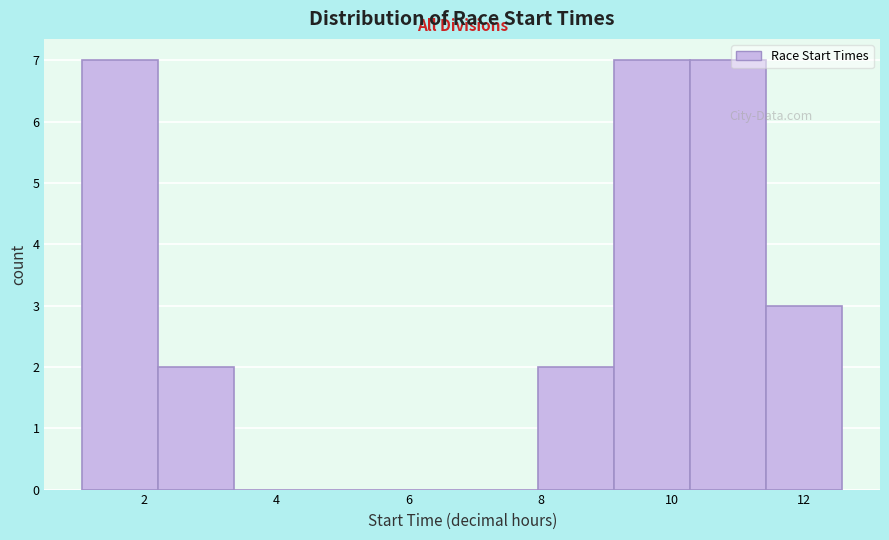

What is the height of the bar covering 1.0 to 2.2 on the x-axis? Neither the bar edges nor the heights are printed on the chart, so give them approximately, as read against the axes.

7